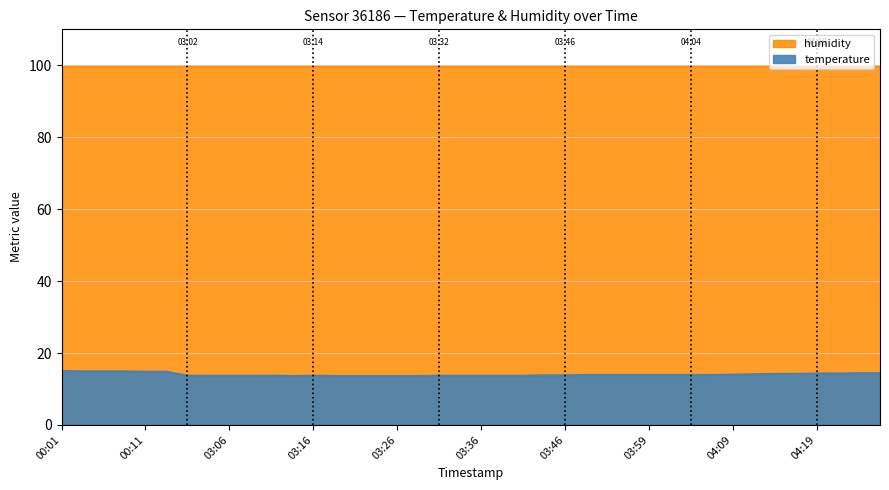

What is the sum of the values at 03:52 and 04:09?

27.9